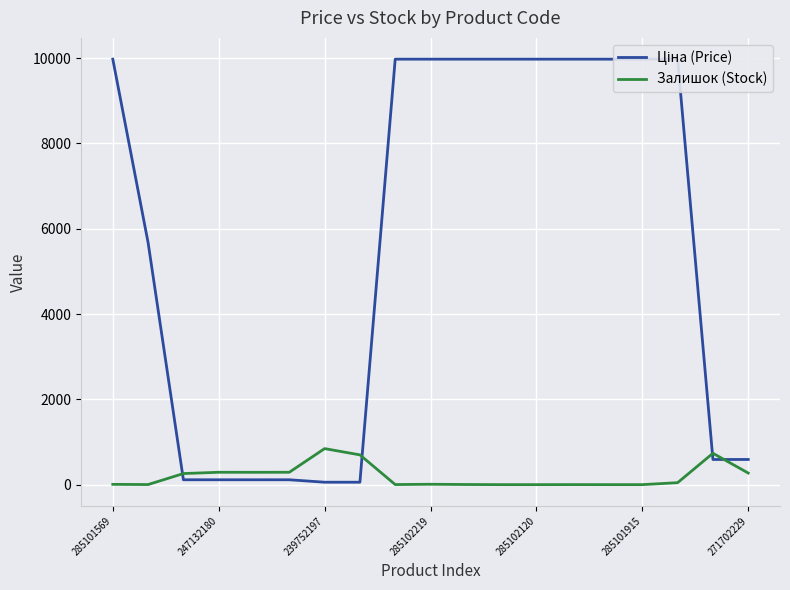

Which category has the highest value in the Залишок (Stock) series?

239752197